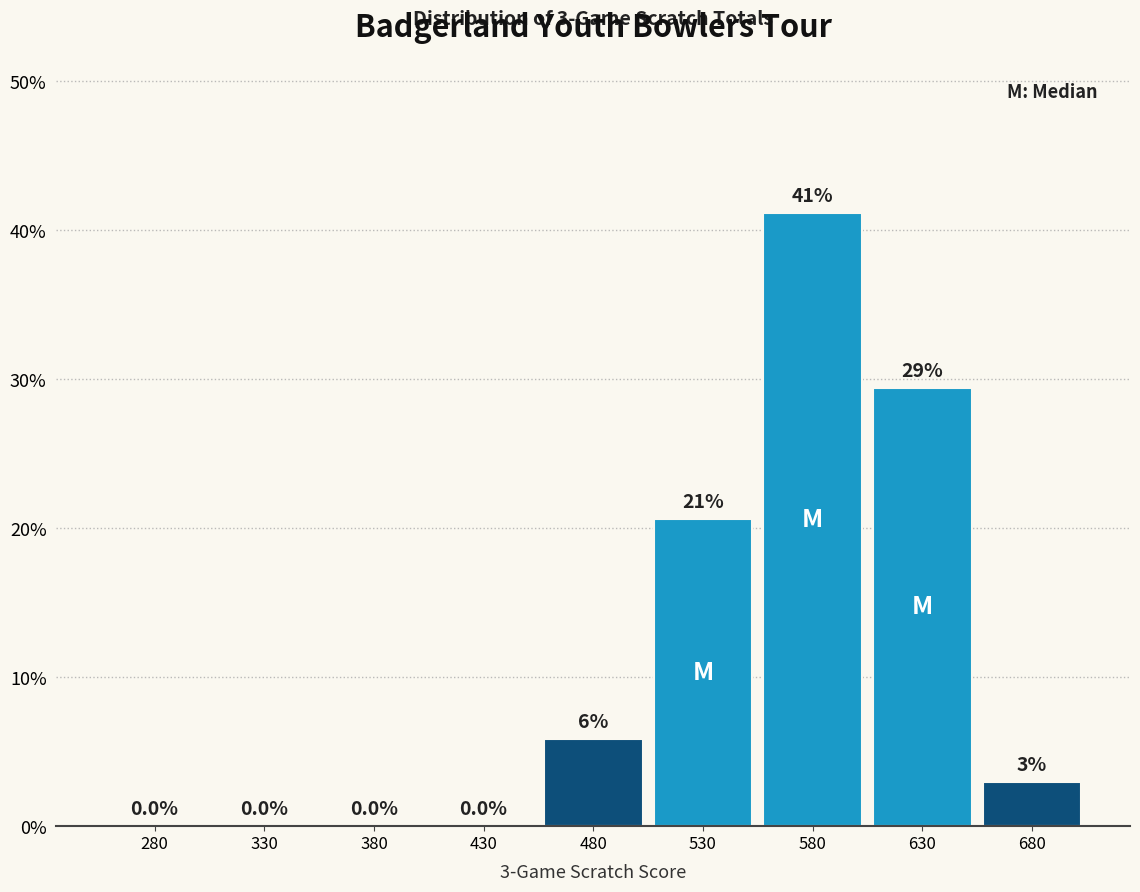

What is the sum of all values?

100.0